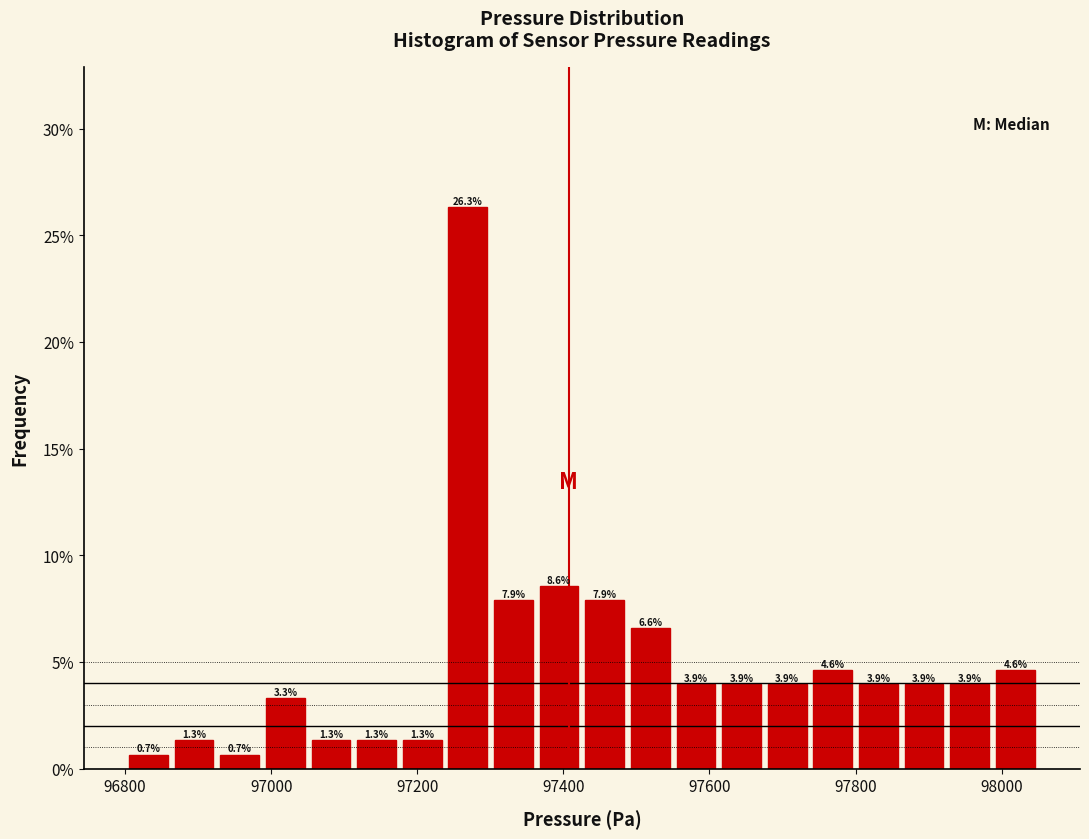

Around what value on the x-axis is the tallest bar? Give the approximate position of its centre, as read against the axis.

97260